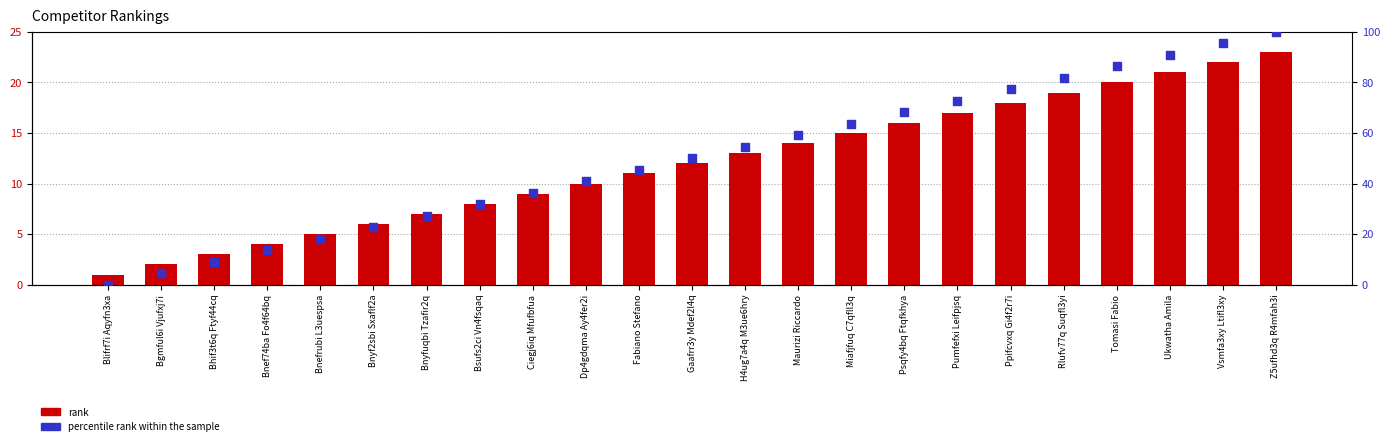

Which series has the largest total across all categories?

percentile rank within the sample